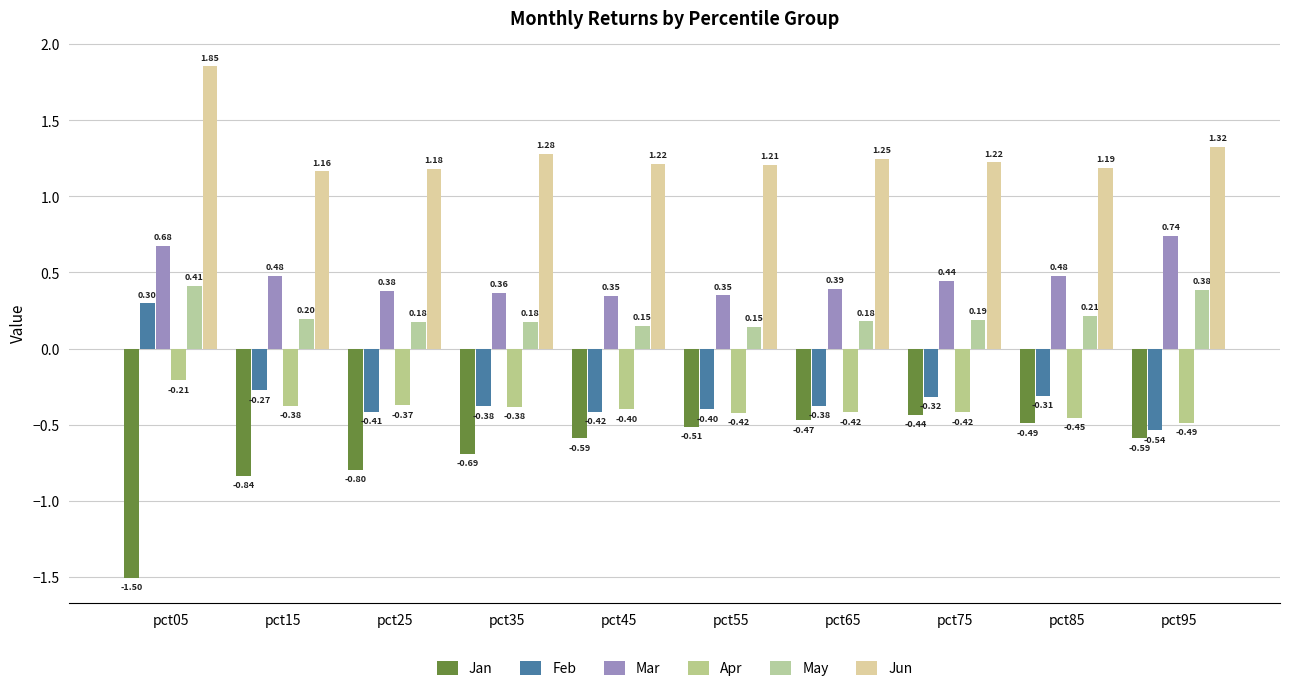

How many bars are there in total?

60